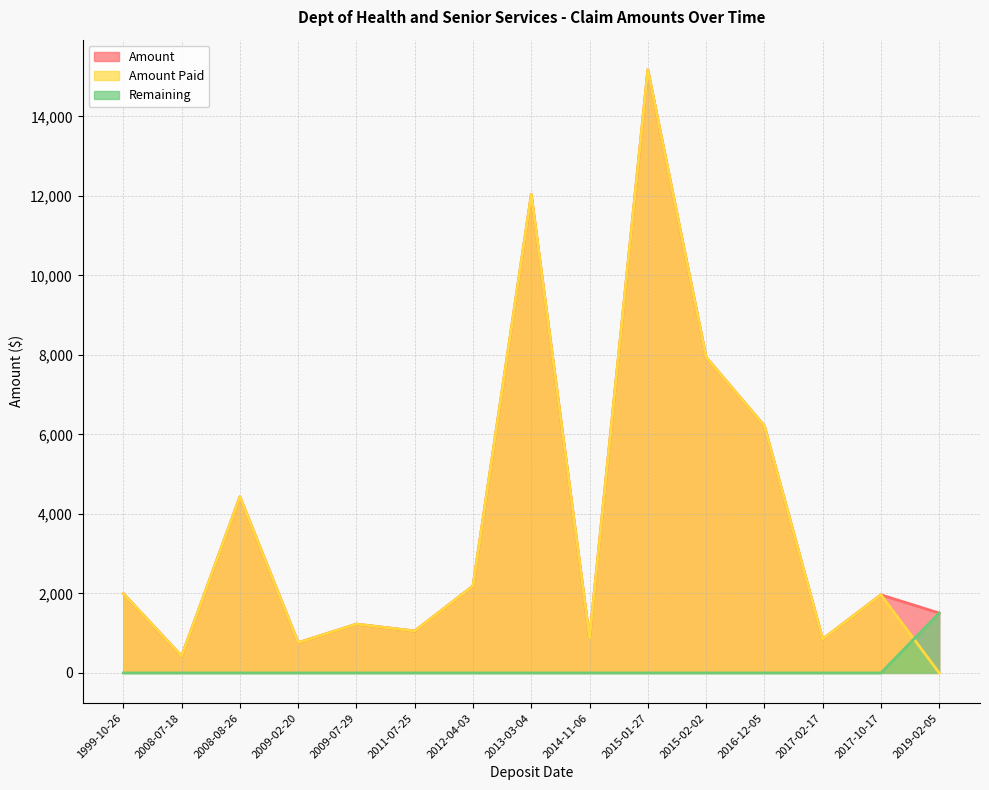

True or false: Amount has more than 0 points higher than both neighbors.

True